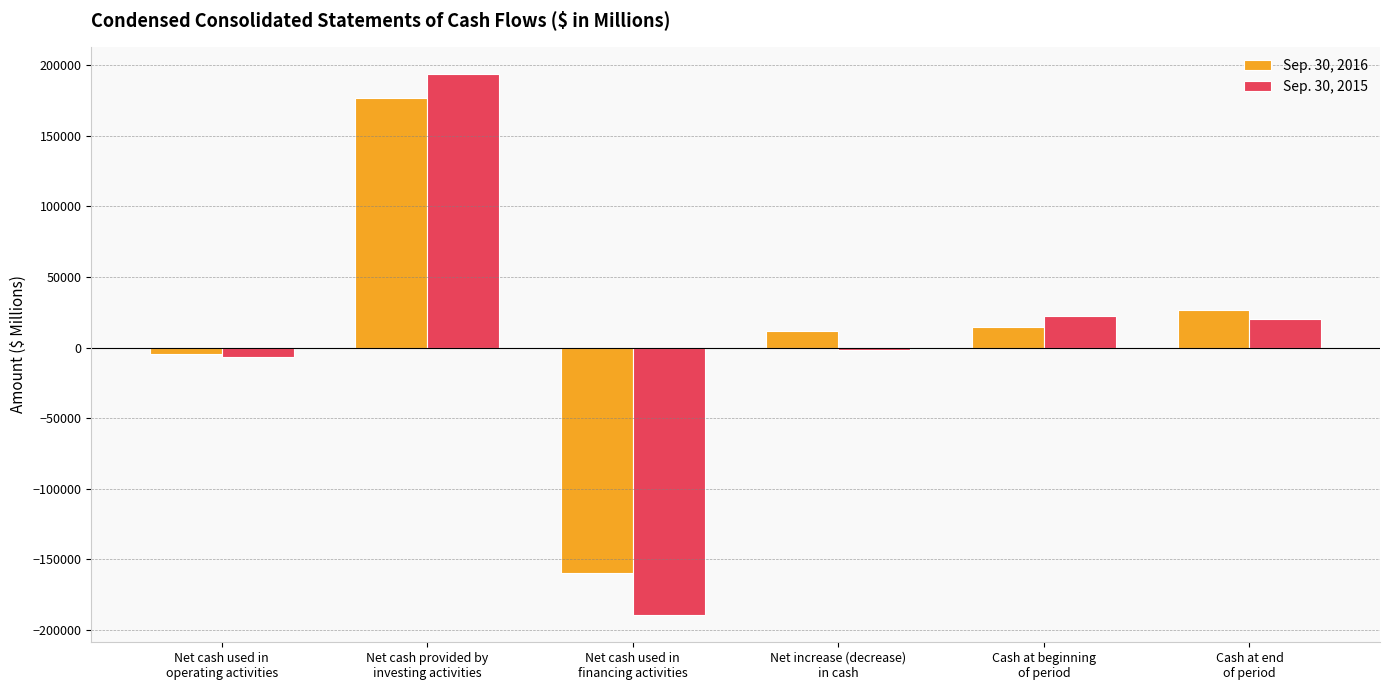

What are all the series names shown in the legend?

Sep. 30, 2016, Sep. 30, 2015